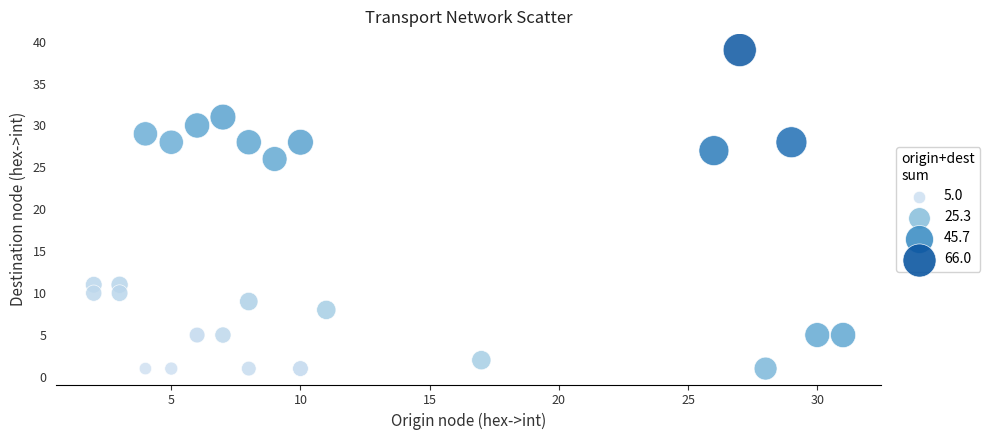

What is the range of Y values (max minus min)?

38